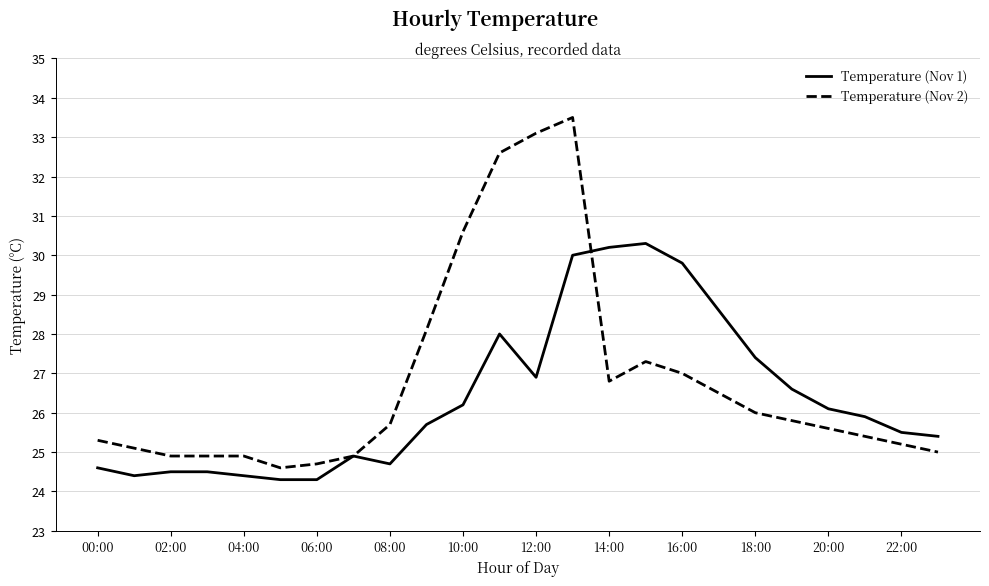

List the series in order of their overall mean, highest first.

Temperature (Nov 2), Temperature (Nov 1)